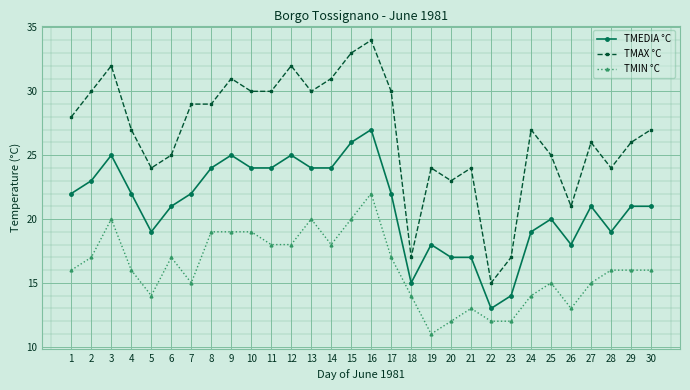

What is the smallest value displayed?

11